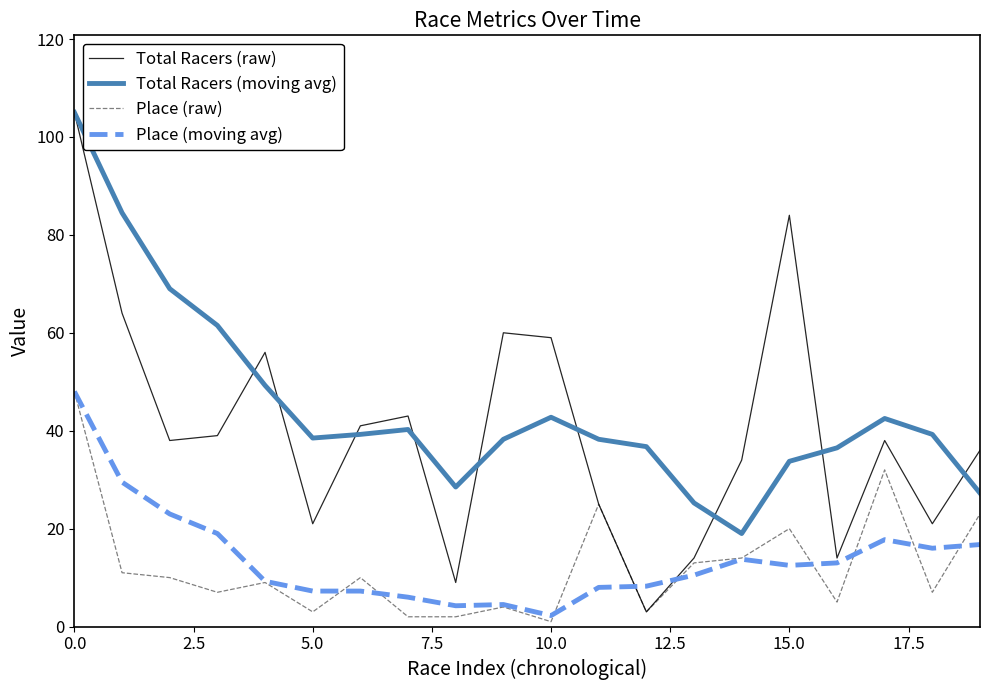

Which series has the widest spread of values?

Total Racers (raw)